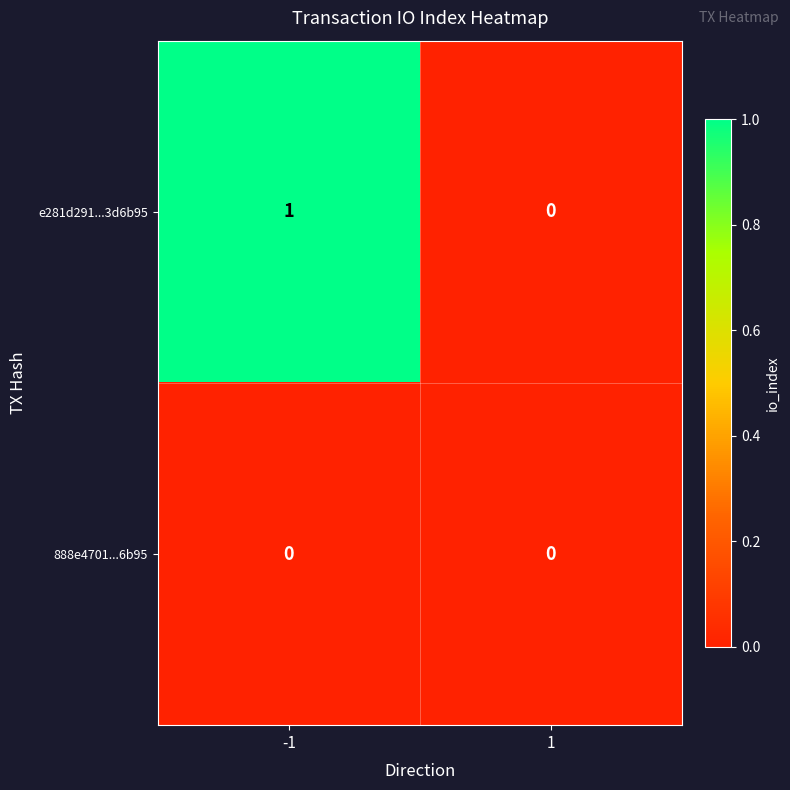

How many series are shown in this chart?

2